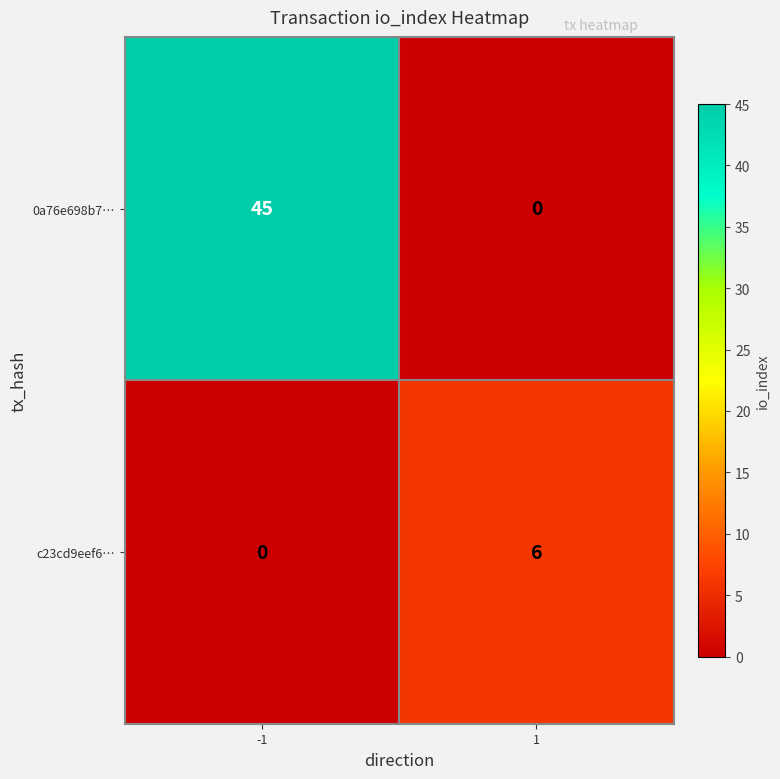

Rank the series by their maximum value, from highest to lowest.

0a76e698b7…, c23cd9eef6…